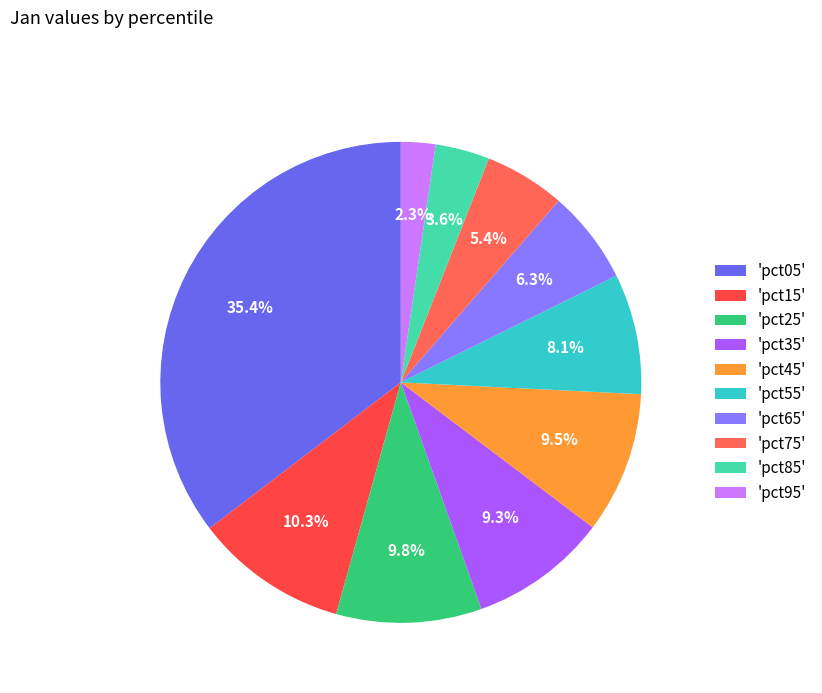

Which category has the biggest portion of the pie?

'pct05'